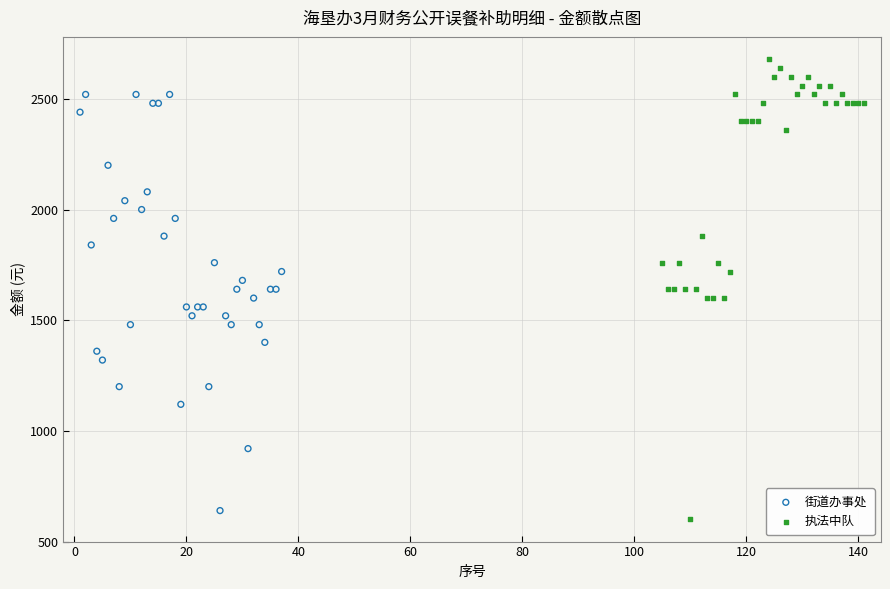

Which series has the largest Y range (max minus min)?

执法中队